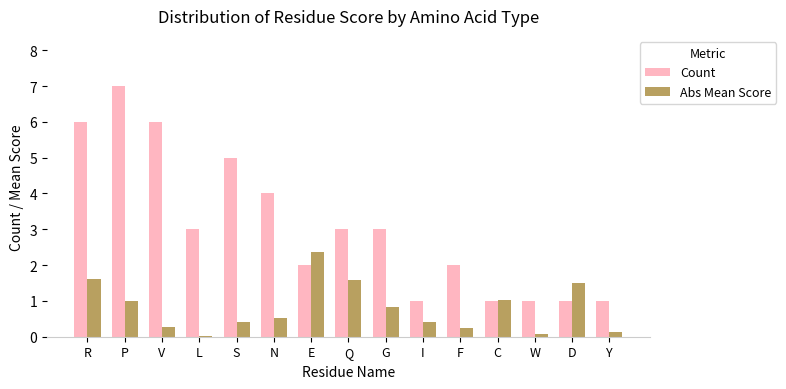

What value does the Abs Mean Score series have at N?

0.5